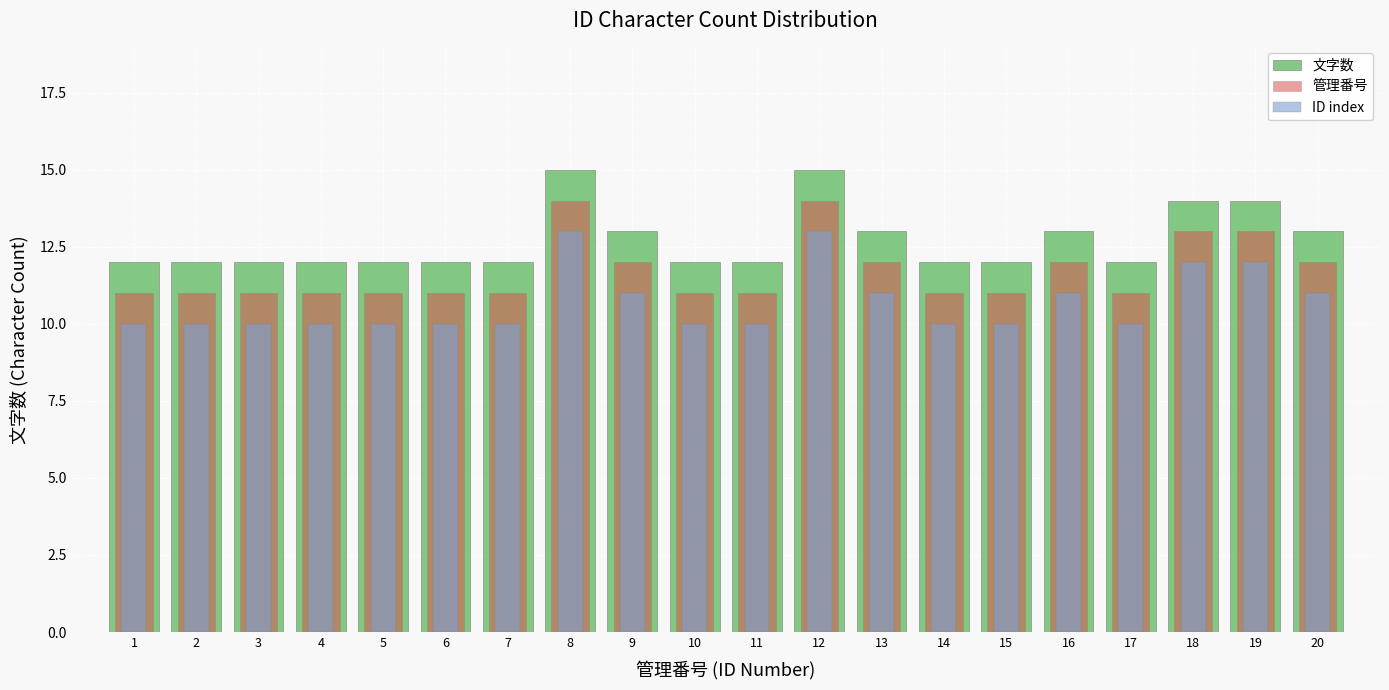

How many values in the 文字数 series exceed 12?

8